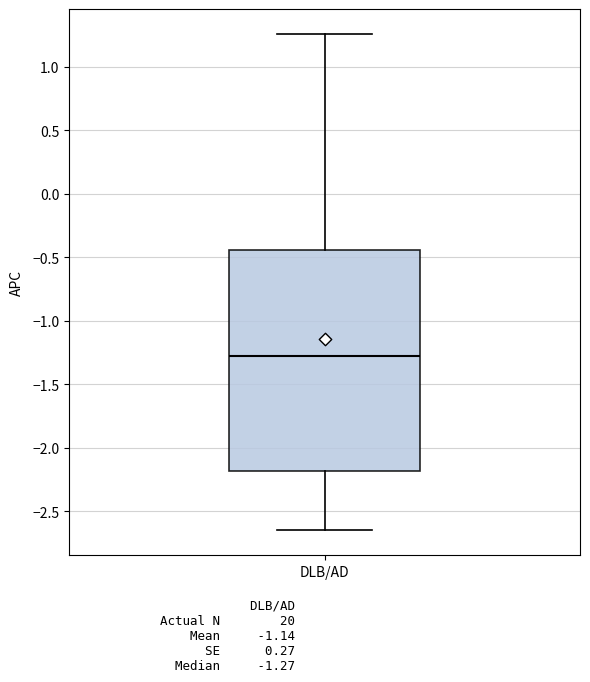

Transcribe this box plot: give where the median line is, the range the box spans, and where the two whiskers end, as read against the y-axis. The values are not printed on the chart, so give them approximately, as read against the axis.

median -1.25, box -2.20 to -0.45, whiskers -2.65 to 1.25